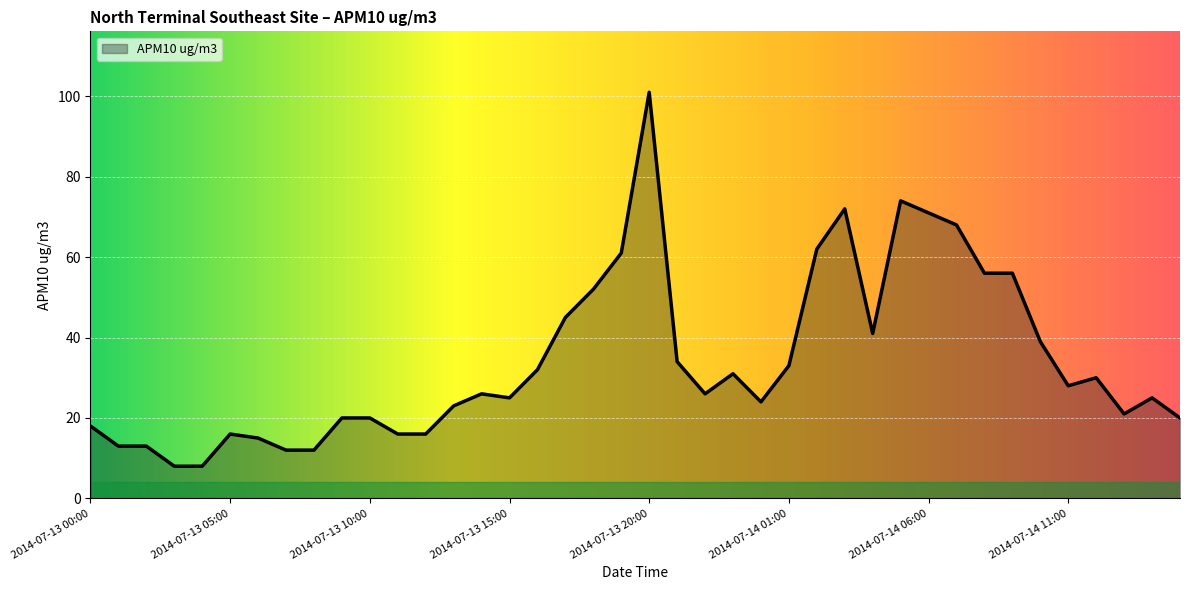

What is the difference between the maximum and minimum values?

93